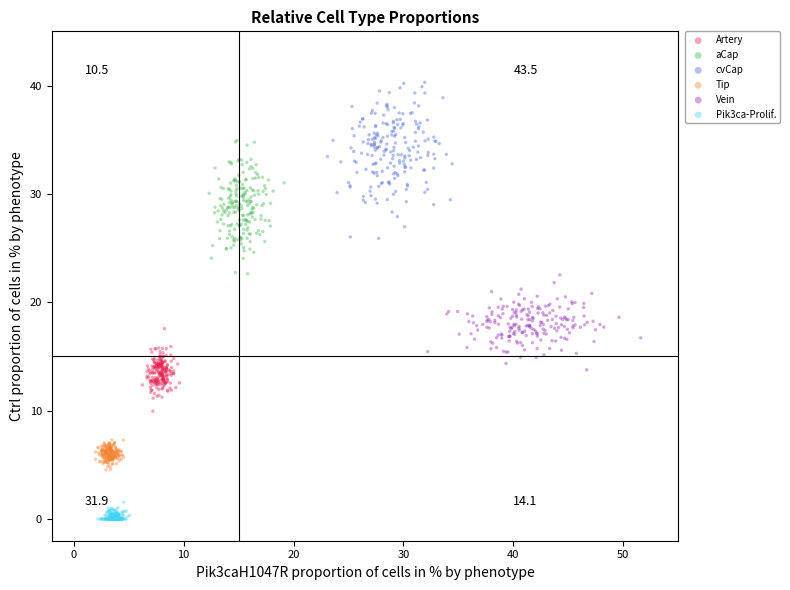

Which series has the largest Y range (max minus min)?

cvCap